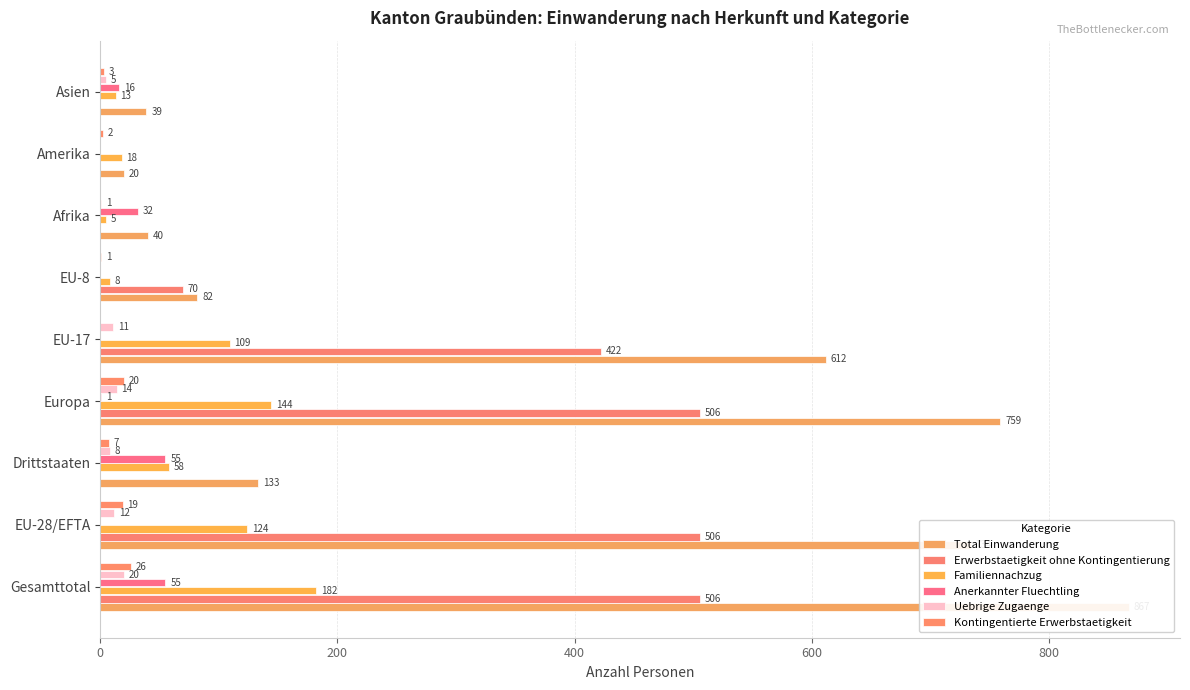

How many groups of bars are there?

9